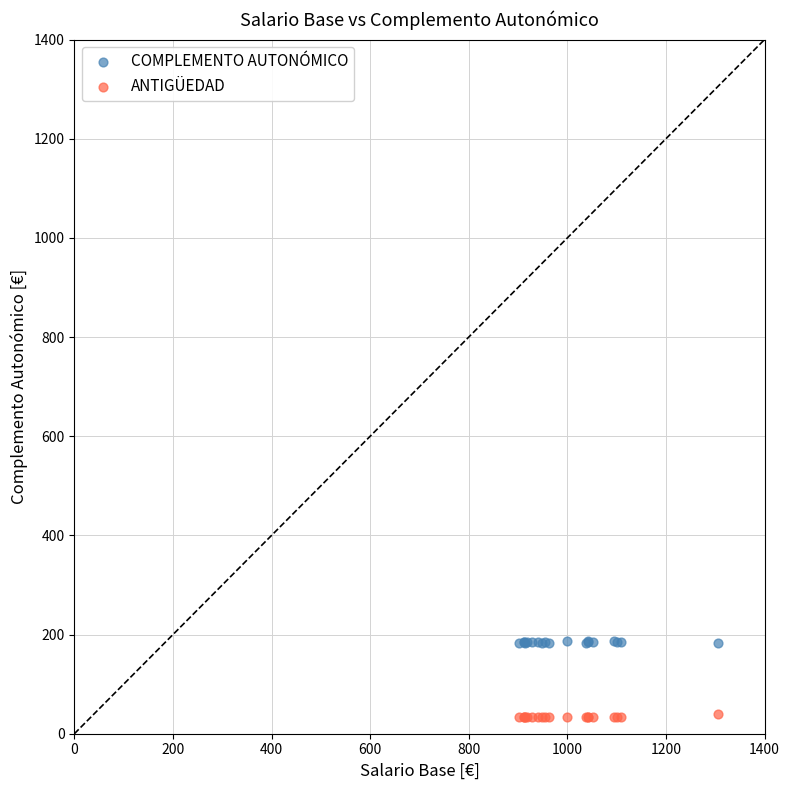

Which series reaches the maximum Y coordinate?

COMPLEMENTO AUTONÓMICO